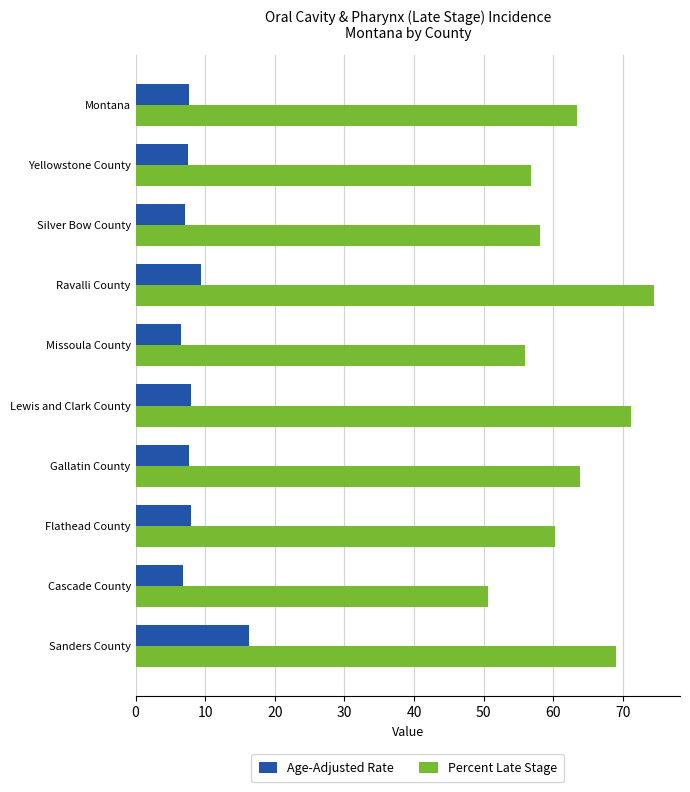

What is the minimum value for Age-Adjusted Rate?

6.5